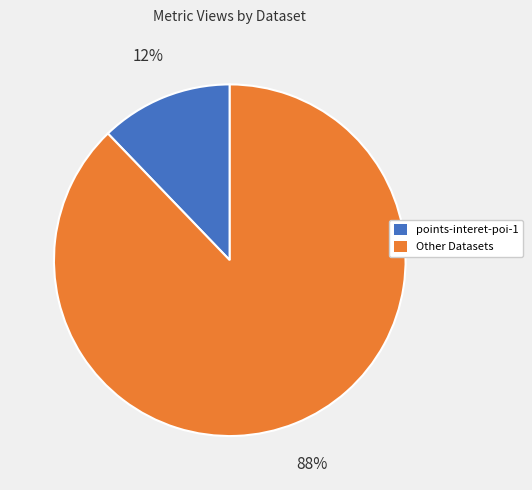

Rank the categories by value from highest to lowest.

Other Datasets, points-interet-poi-1